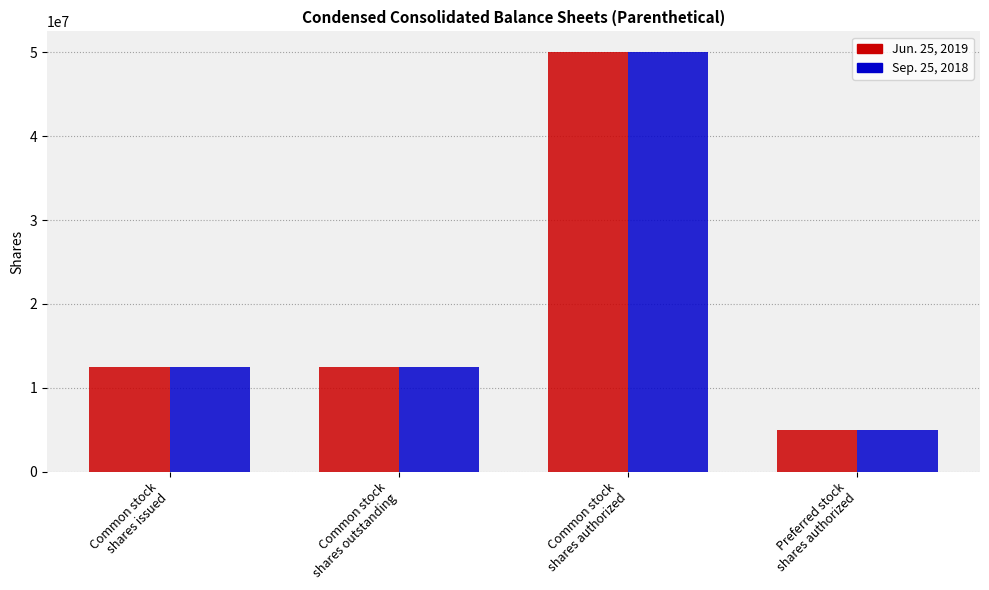

Is it true that Sep. 25, 2018 equals 5000000 at Preferred stock
shares authorized?

True